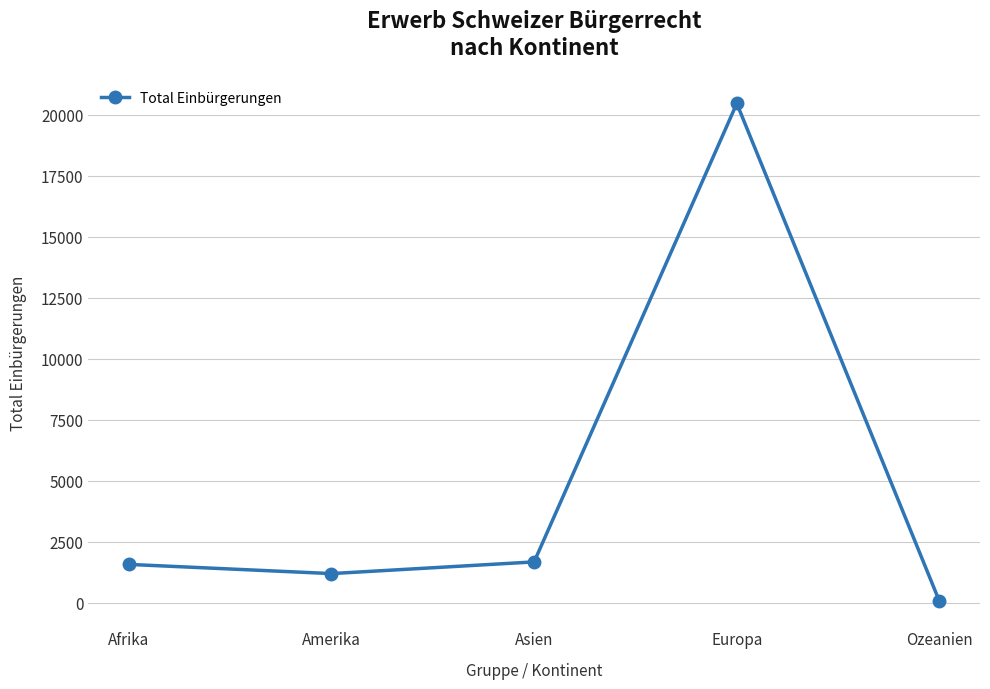

What is the approximate value at Amerika?

1193